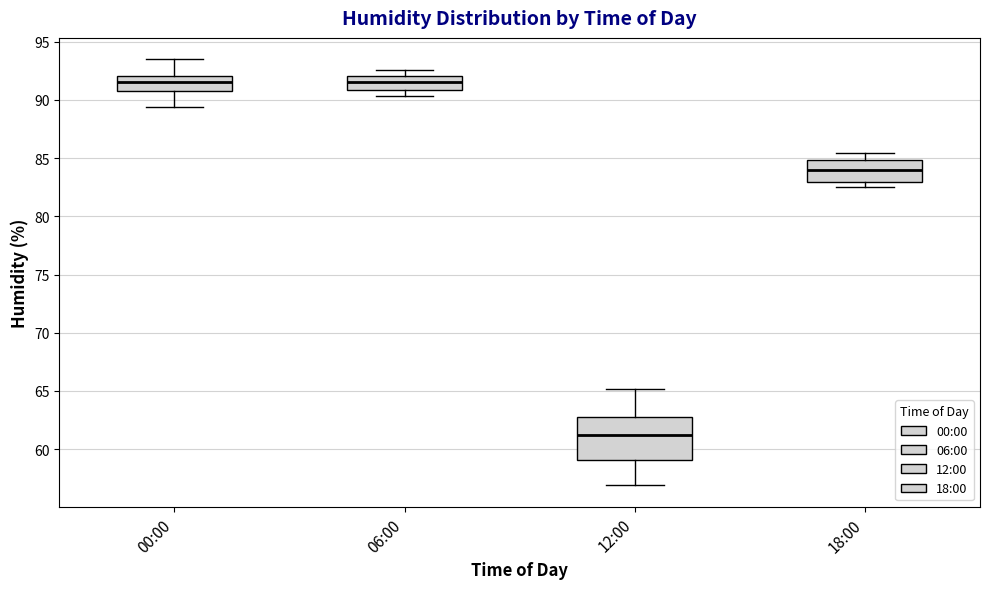

Where is the lower edge of the box for 12:00 on the y-axis? The values are not printed on the chart, so give them approximately, as read against the axis.

59.0